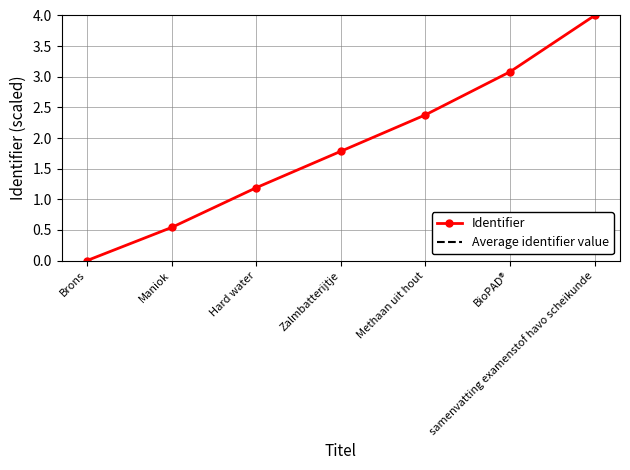

List the labels in order of value, largest first.

samenvatting examenstof havo scheikunde, BioPAD®, Methaan uit hout, Zalmbatterijtje, Hard water, Maniok, Brons